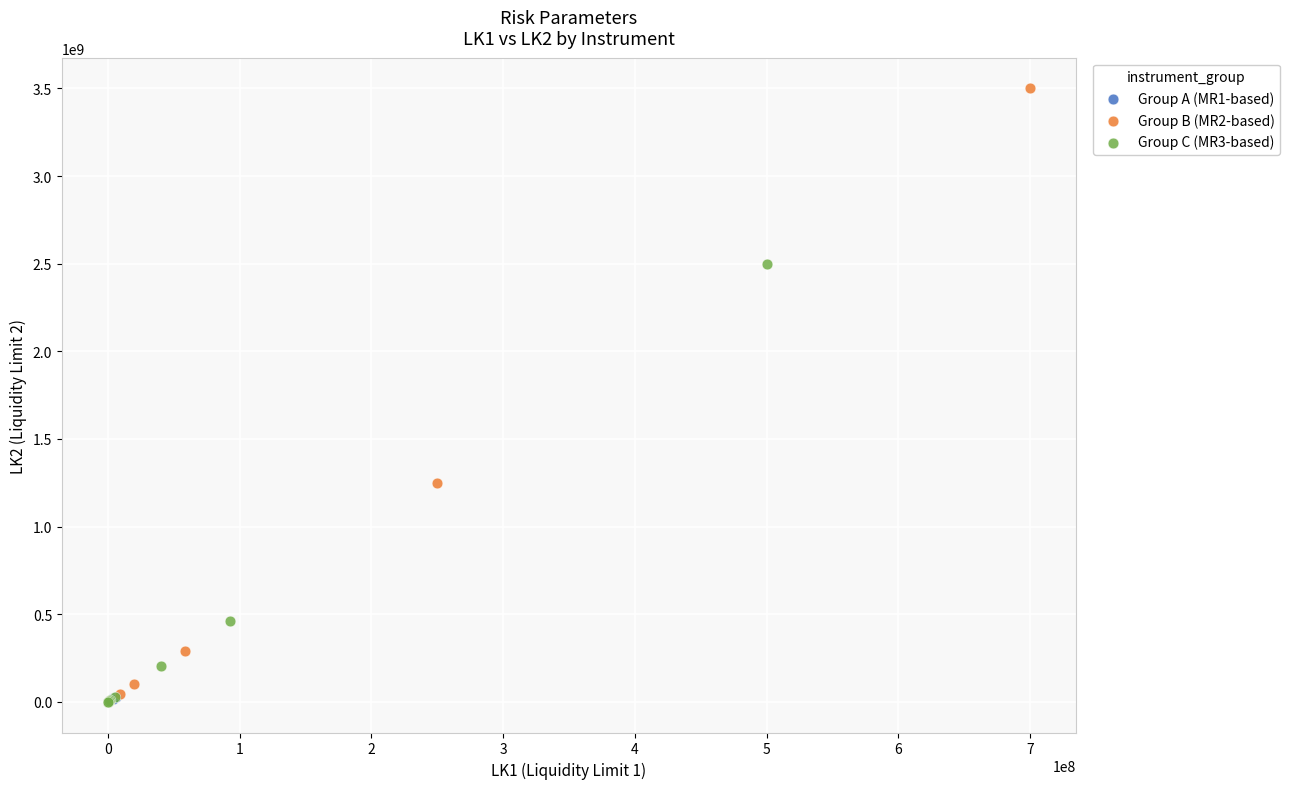

Which series contains the highest Y value?

Group B (MR2-based)